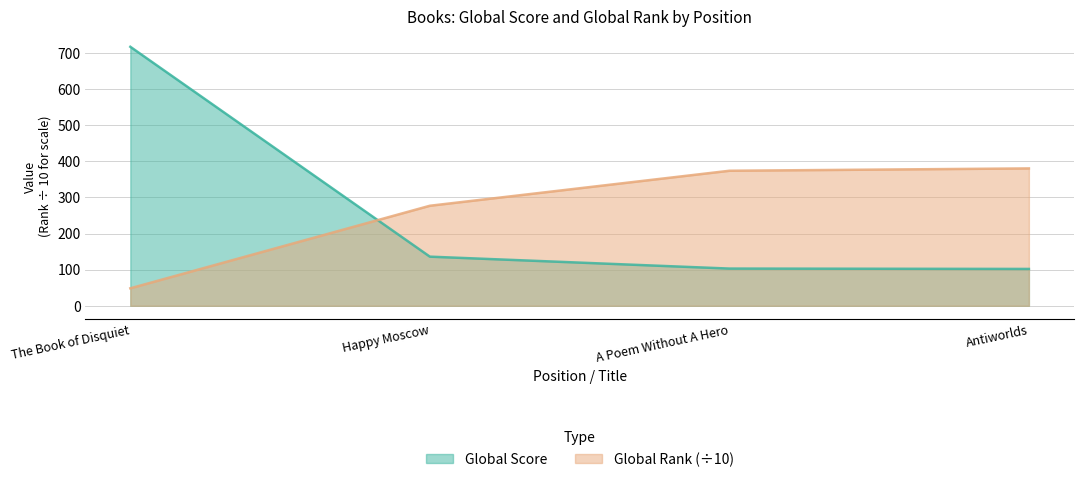

True or false: Global Score has more than 0 interior local peaks.

False